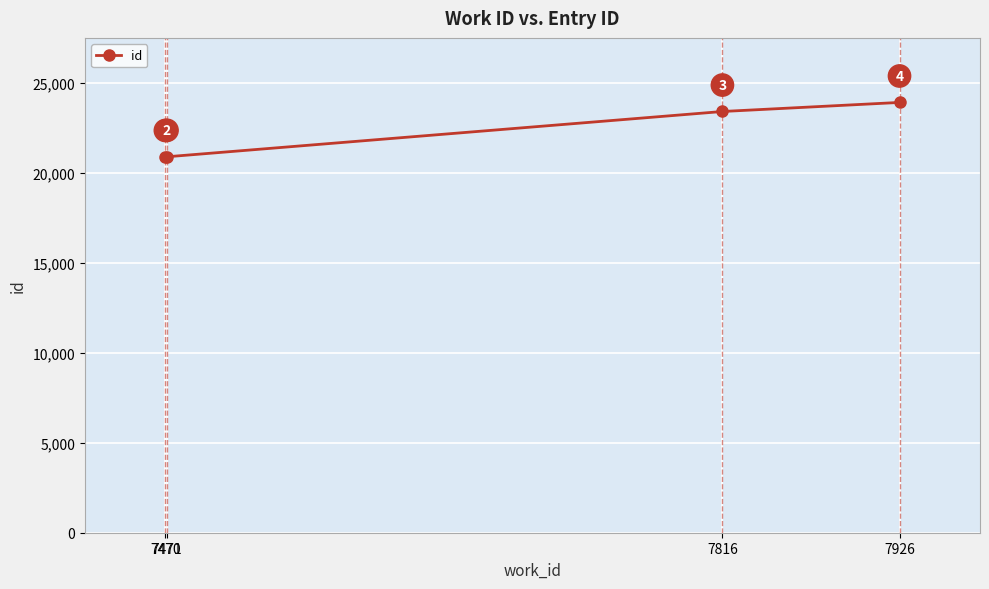

Reading left to right, list all the values displayed in this chart.

7470=20899	7471=20907	7816=23425	7926=23929